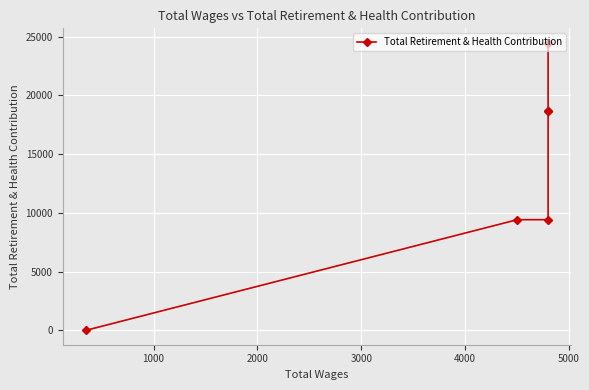

How many data points are less than 18702?

3